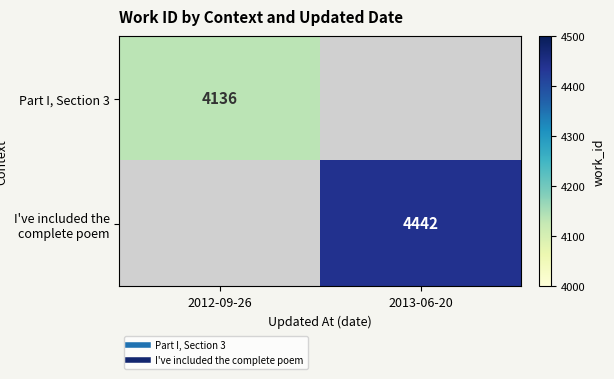

At how many categories does at least one series exceed 4424?

1